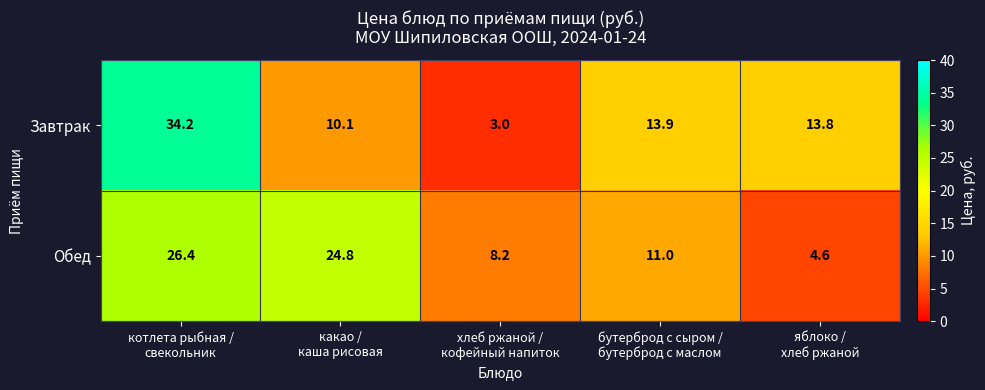

Which series has the widest spread of values?

Завтрак